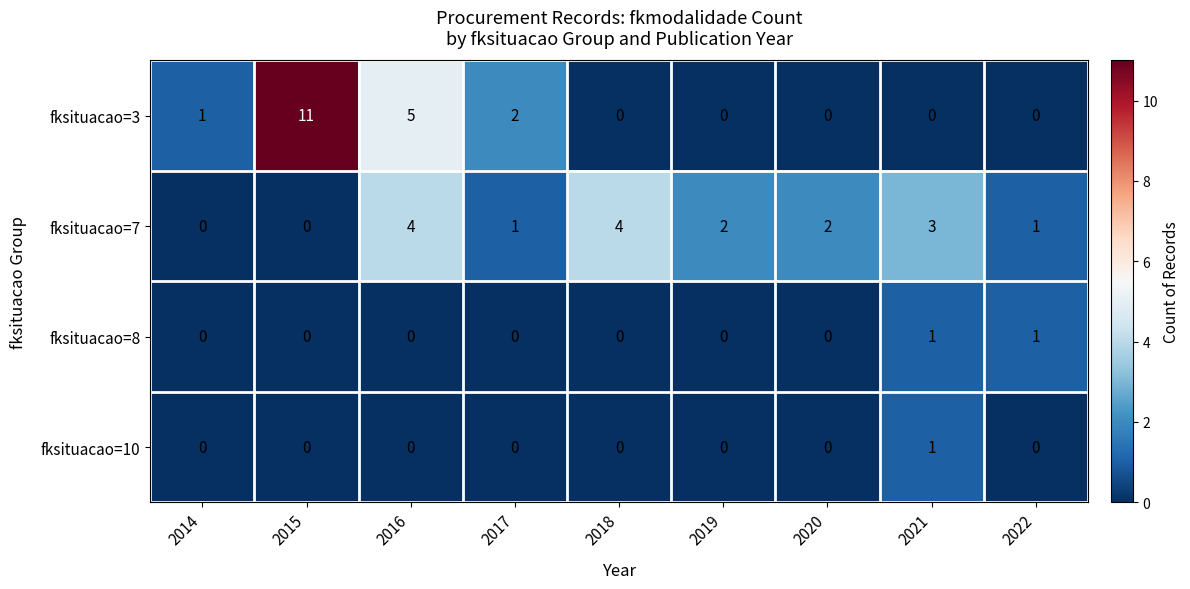

Between 2021 and 2022, which series saw the biggest shift?

fksituacao=7